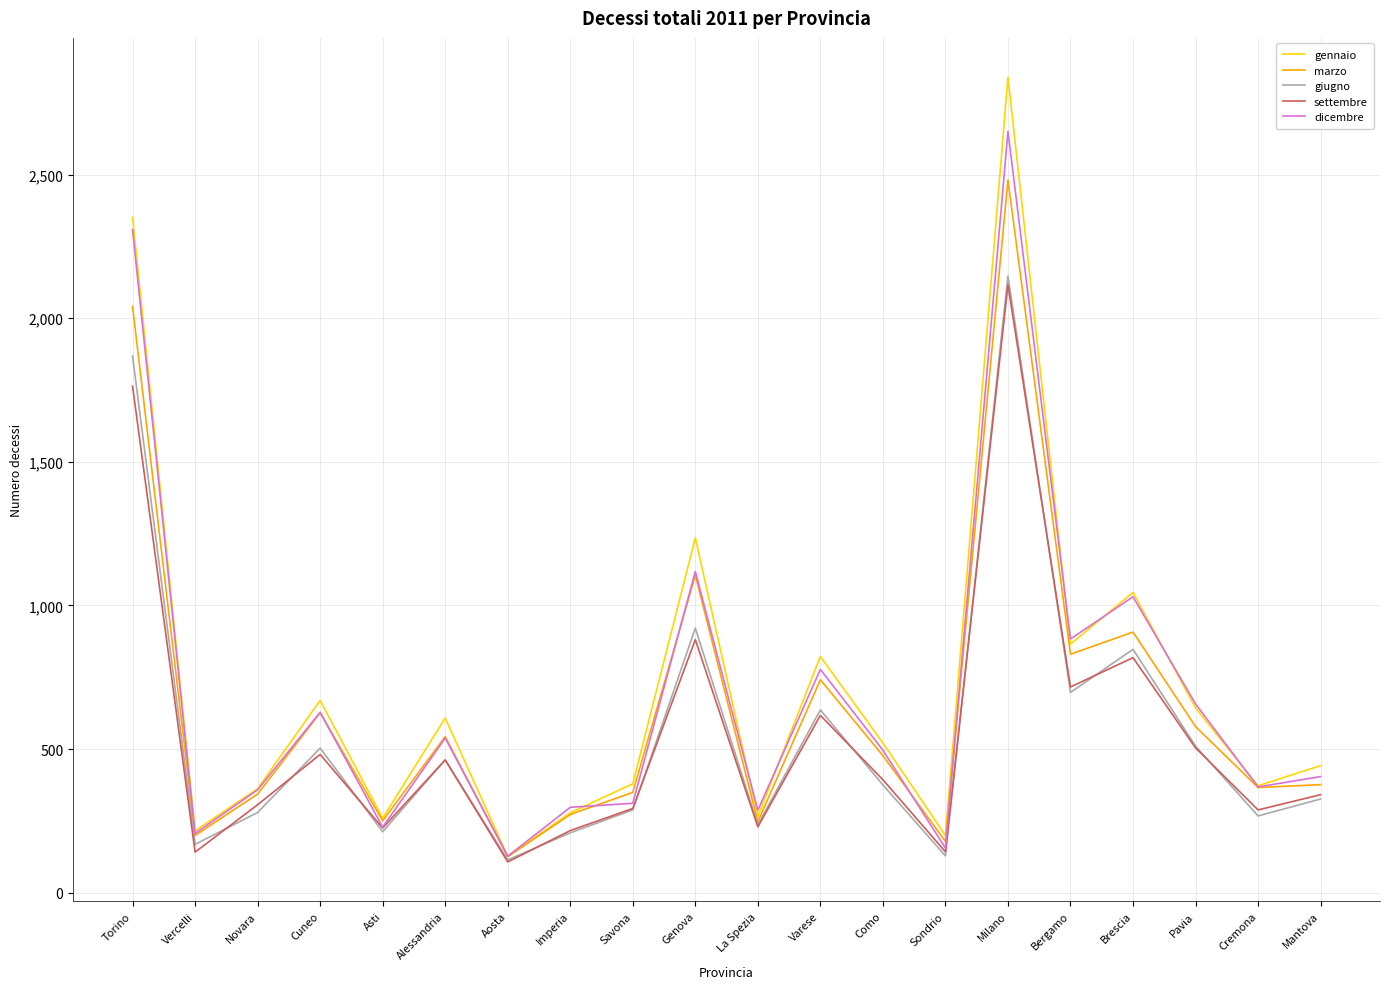

At which label is gennaio closest to 1482?

Genova